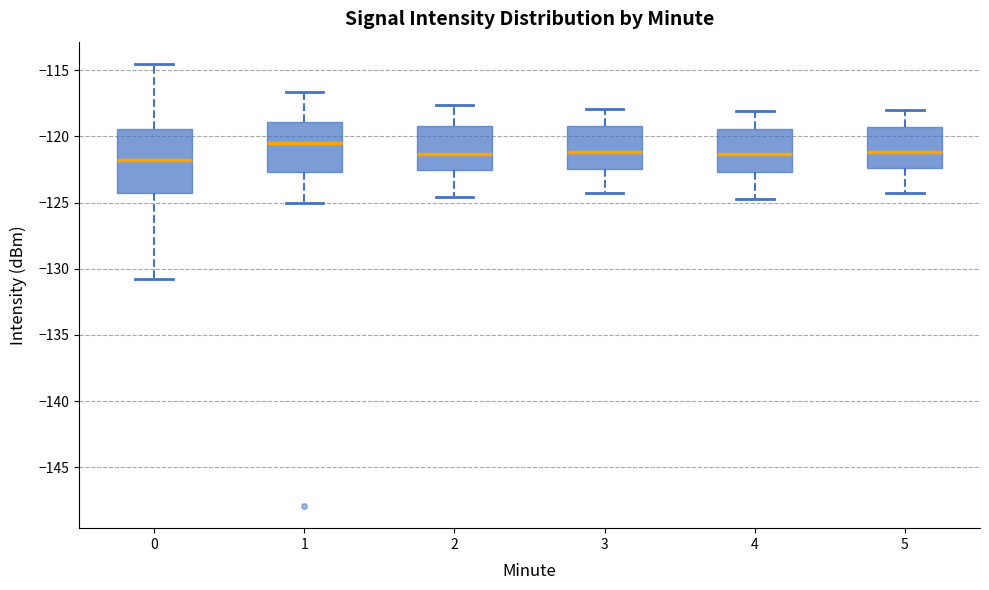

Which box's median line is the highest?

1